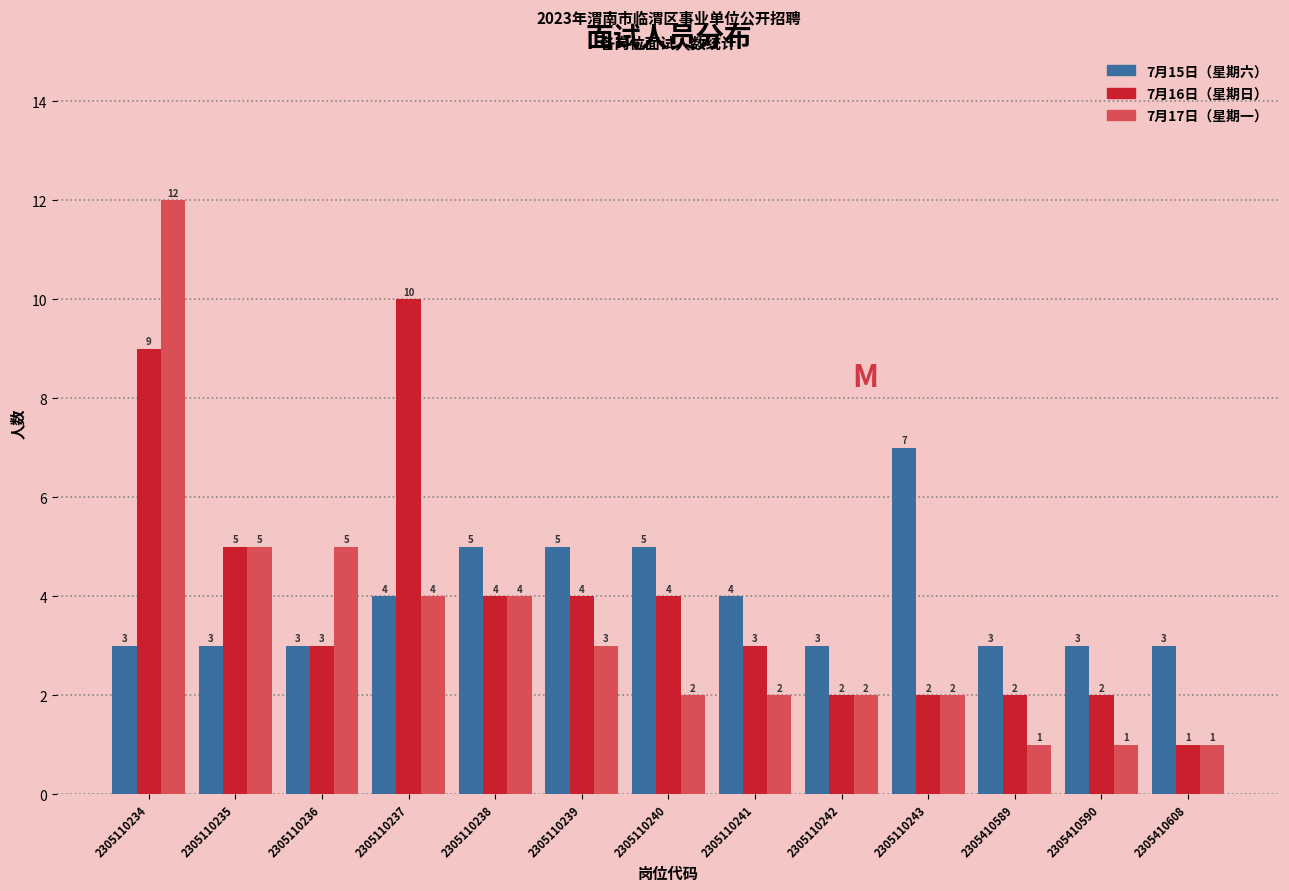

Reading left to right, list all the values displayed in this chart.

7月15日: 2305110234=3	2305110235=3	2305110236=3	2305110237=4	2305110238=5	2305110239=5	2305110240=5	2305110241=4	2305110242=3	2305110243=7	2305410589=3	2305410590=3	2305410608=3
7月16日: 2305110234=9	2305110235=5	2305110236=3	2305110237=10	2305110238=4	2305110239=4	2305110240=4	2305110241=3	2305110242=2	2305110243=2	2305410589=2	2305410590=2	2305410608=1
7月17日: 2305110234=12	2305110235=5	2305110236=5	2305110237=4	2305110238=4	2305110239=3	2305110240=2	2305110241=2	2305110242=2	2305110243=2	2305410589=1	2305410590=1	2305410608=1